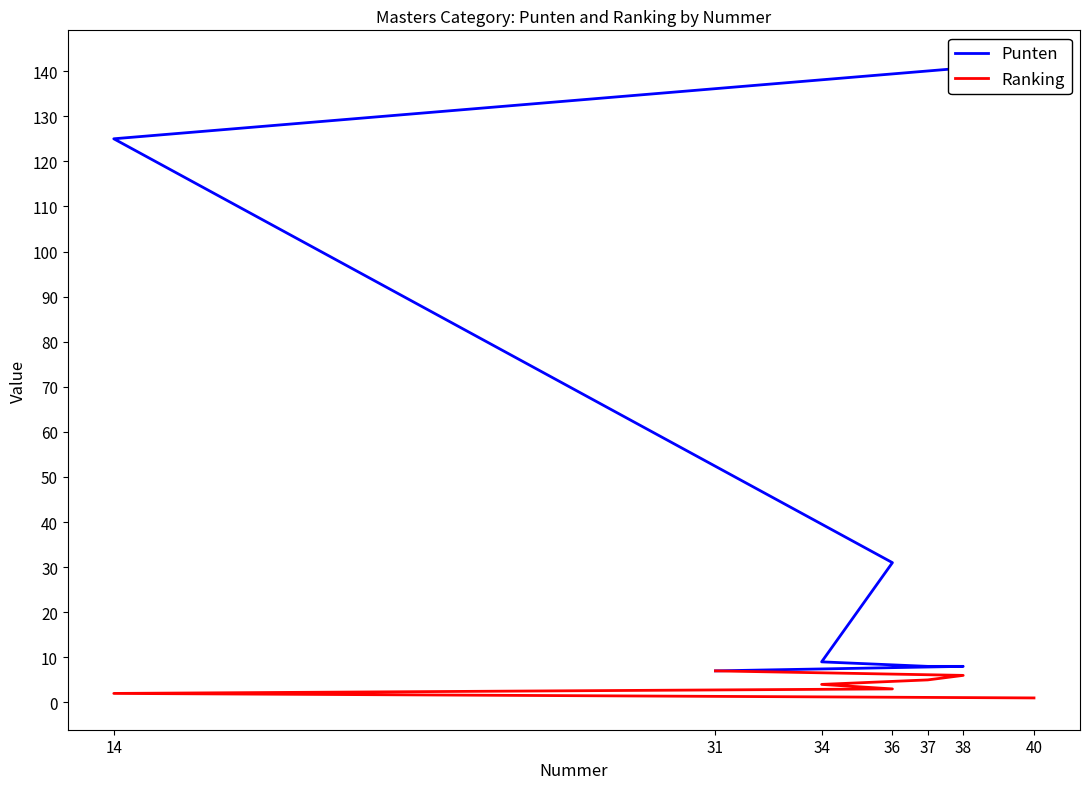

True or false: Ranking and Punten intersect in this chart.

False